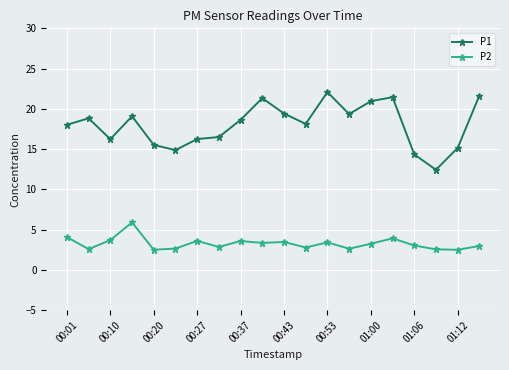

In P1, how many points are higher than both neighbors (excluding endpoints)?

5